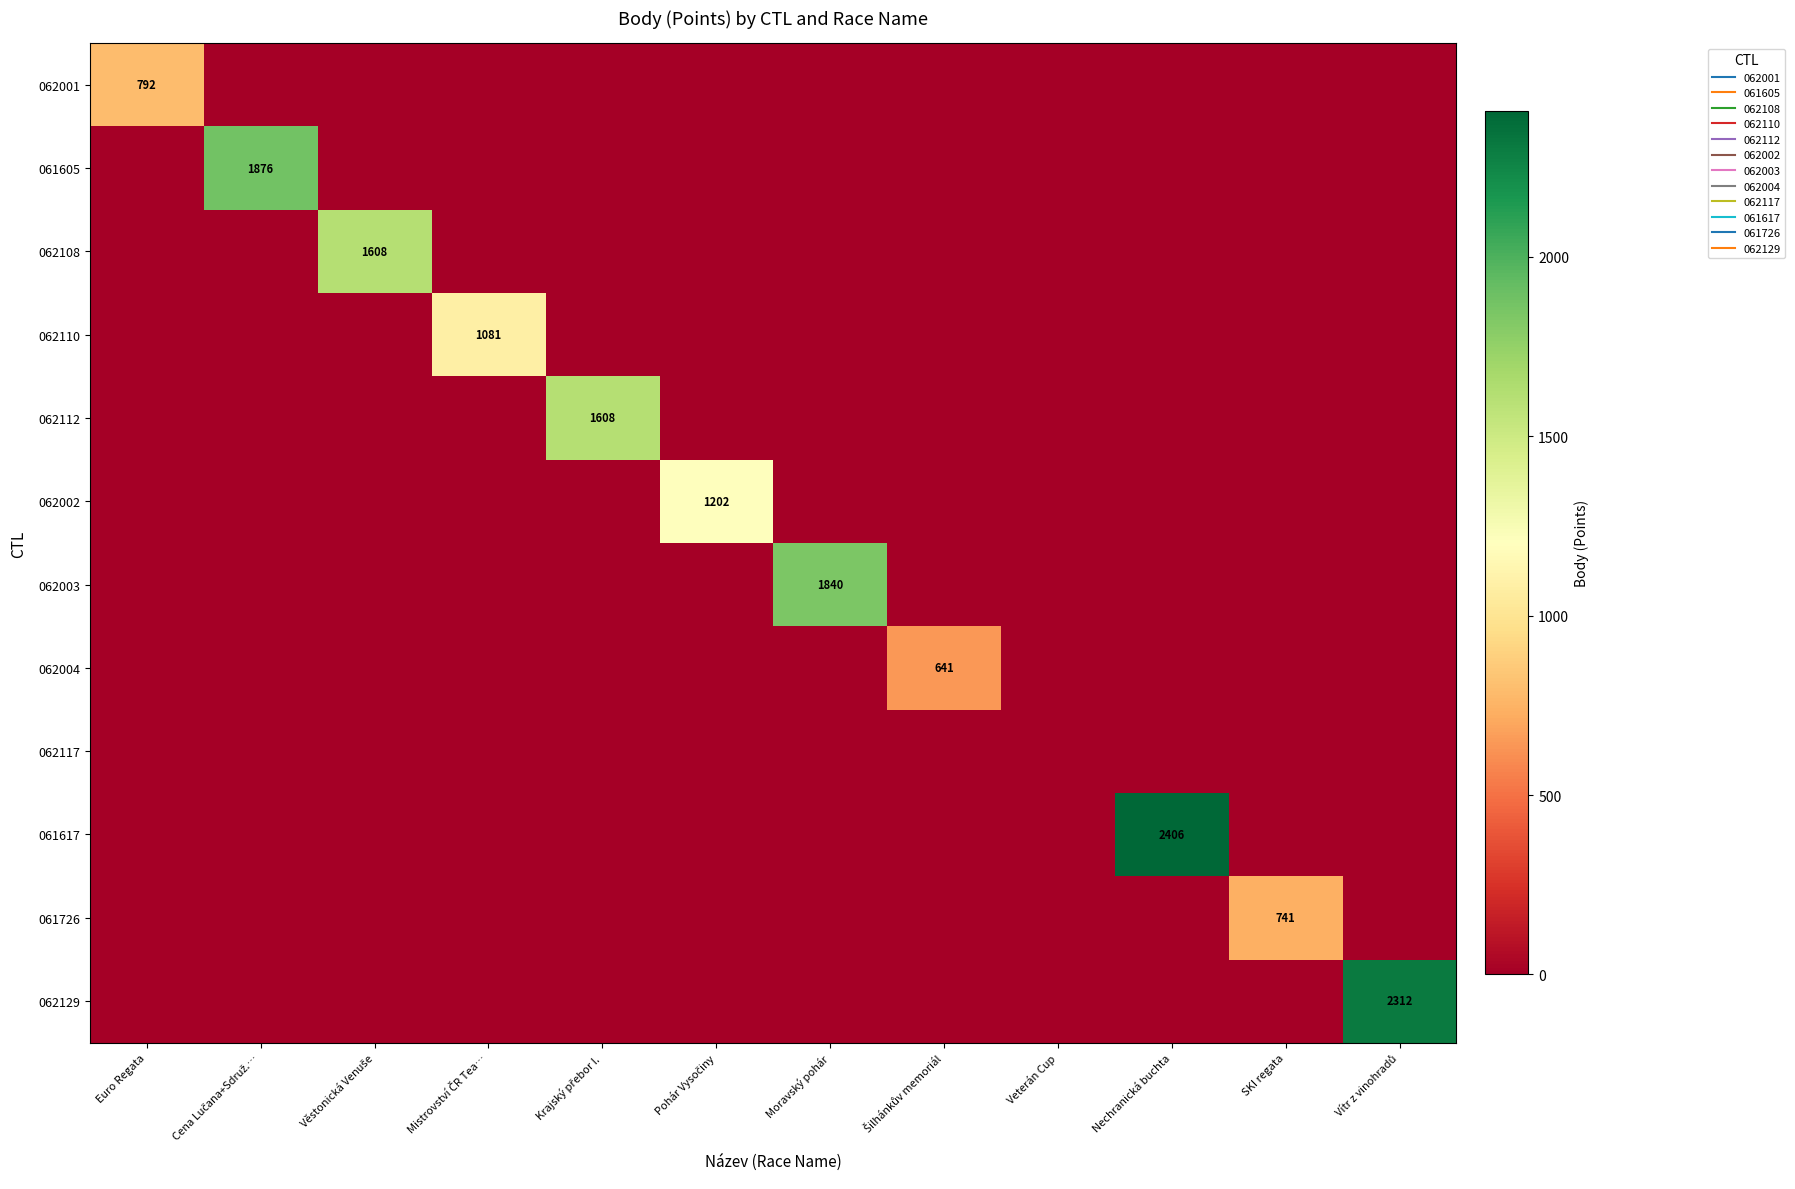

What is the difference between the maximum and minimum values in the 062001 series?

792